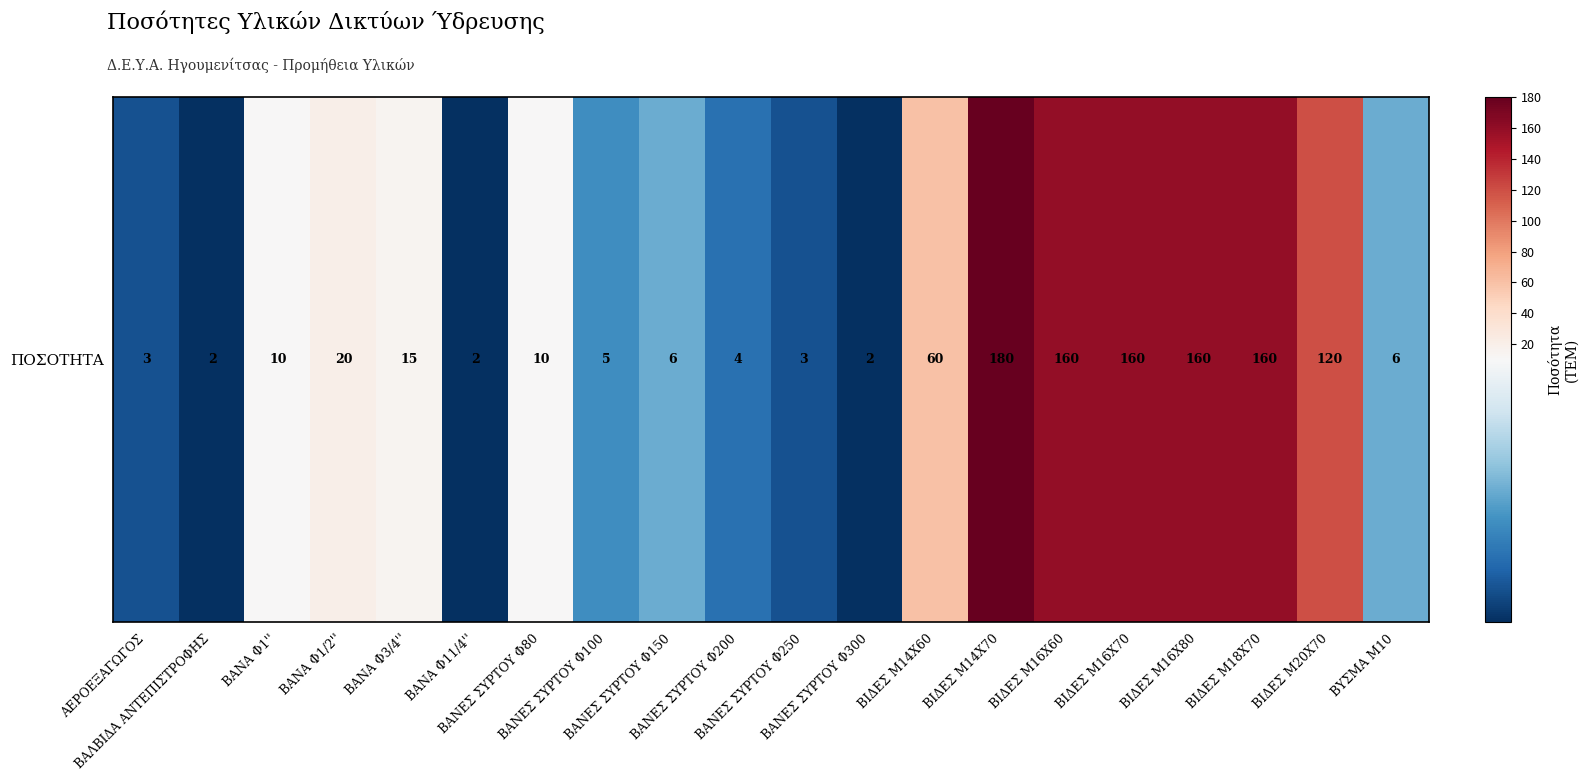

Rank the categories by value from highest to lowest.

ΒΙΔΕΣ Μ14Χ70, ΒΙΔΕΣ Μ16Χ60, ΒΙΔΕΣ Μ16Χ70, ΒΙΔΕΣ Μ16Χ80, ΒΙΔΕΣ Μ18Χ70, ΒΙΔΕΣ Μ20Χ70, ΒΙΔΕΣ Μ14Χ60, ΒΑΝΑ Φ1/2'', ΒΑΝΑ Φ3/4'', ΒΑΝΑ Φ1'', ΒΑΝΕΣ ΣΥΡΤΟΥ Φ80, ΒΑΝΕΣ ΣΥΡΤΟΥ Φ150, ΒΥΣΜΑ Μ10, ΒΑΝΕΣ ΣΥΡΤΟΥ Φ100, ΒΑΝΕΣ ΣΥΡΤΟΥ Φ200, ΑΕΡΟΕΞΑΓΩΓΟΣ, ΒΑΝΕΣ ΣΥΡΤΟΥ Φ250, ΒΑΛΒΙΔΑ ΑΝΤΕΠΙΣΤΡΟΦΗΣ, ΒΑΝΑ Φ11/4'', ΒΑΝΕΣ ΣΥΡΤΟΥ Φ300